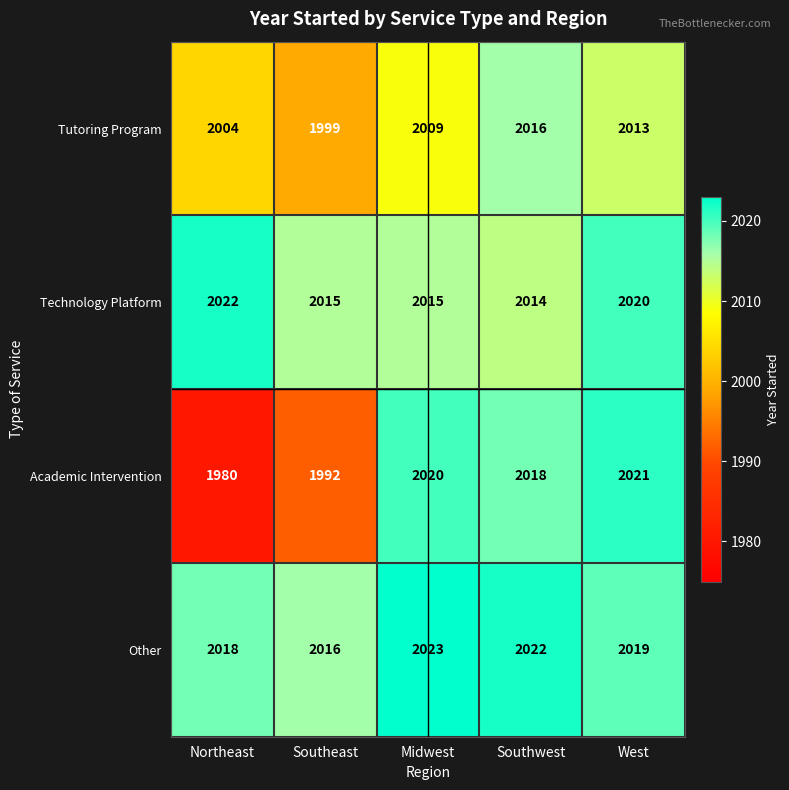

What is the average value of the Academic Intervention series?

2006